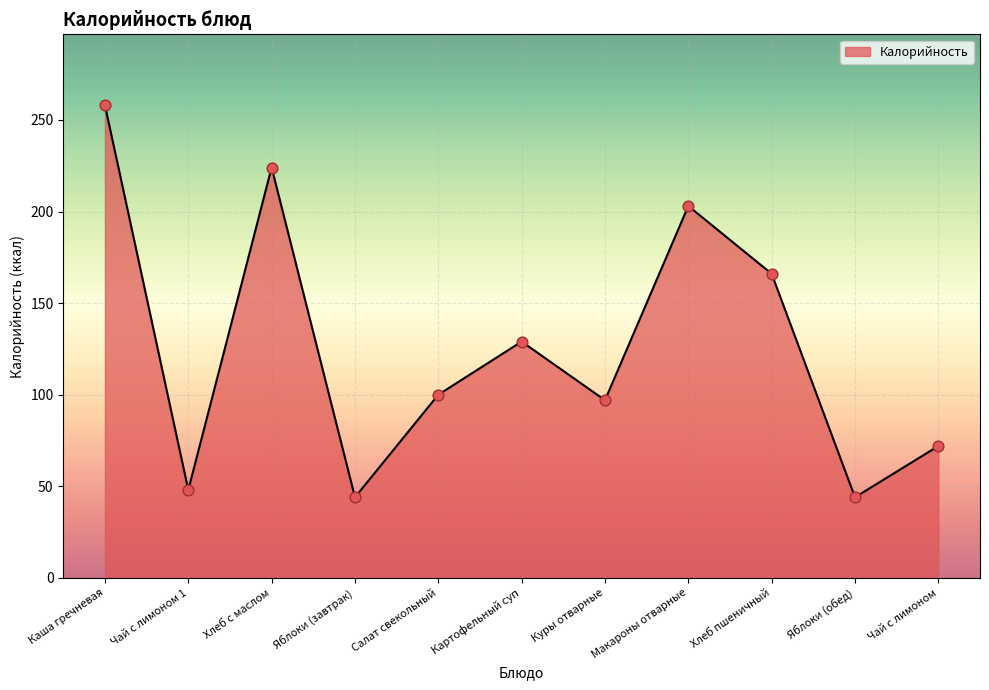

Between Картофельный суп and Макароны отварные, which is larger?

Макароны отварные